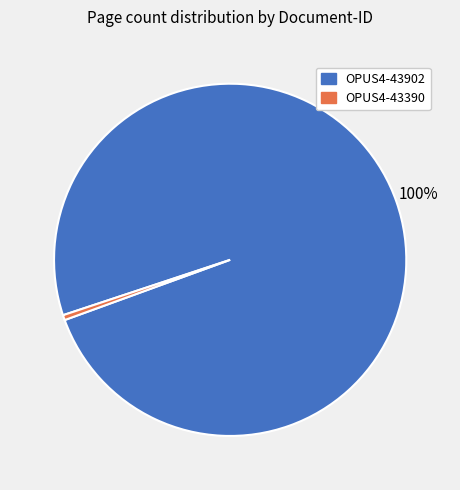

To the nearest percent, what percentage of the pie is OPUS4-43902?

100%